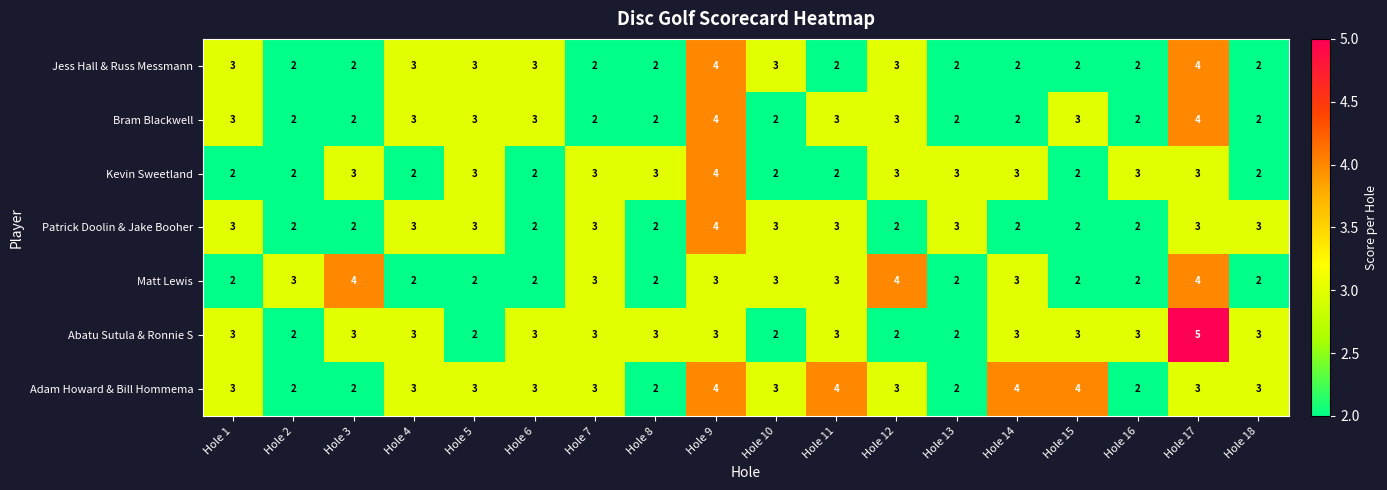

Is the value of Jess Hall & Russ Messmann at Hole 18 greater than the value of Patrick Doolin & Jake Booher at Hole 10?

No